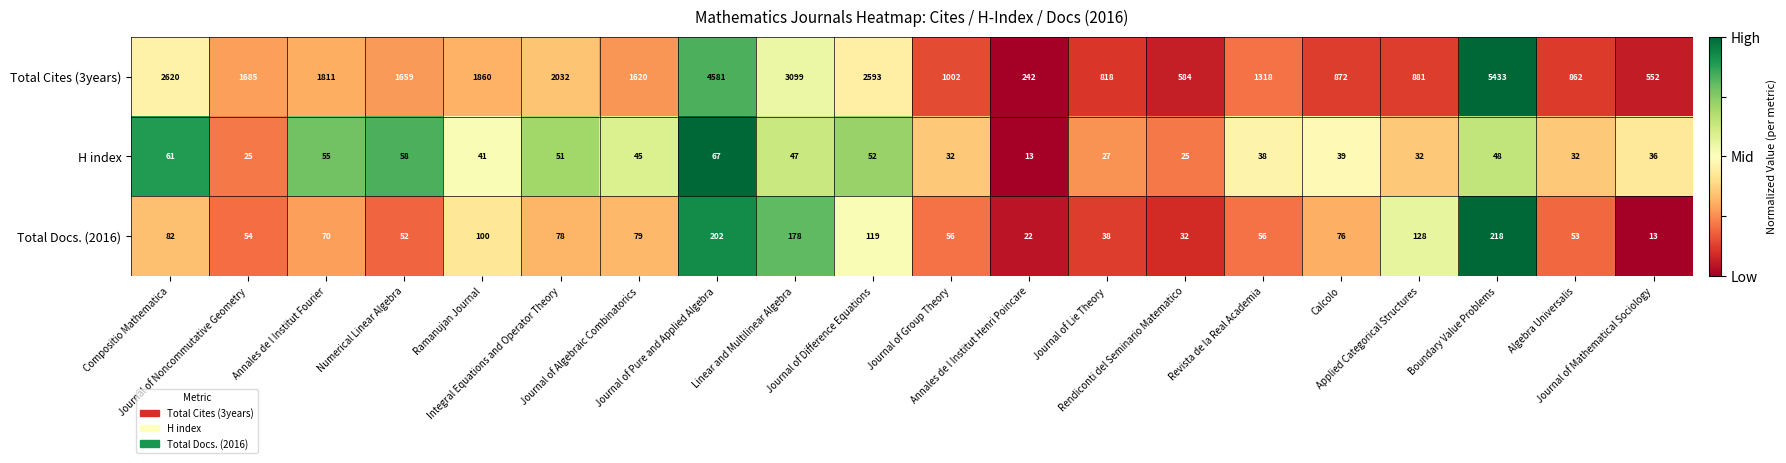

Count the number of data series in this chart.

3